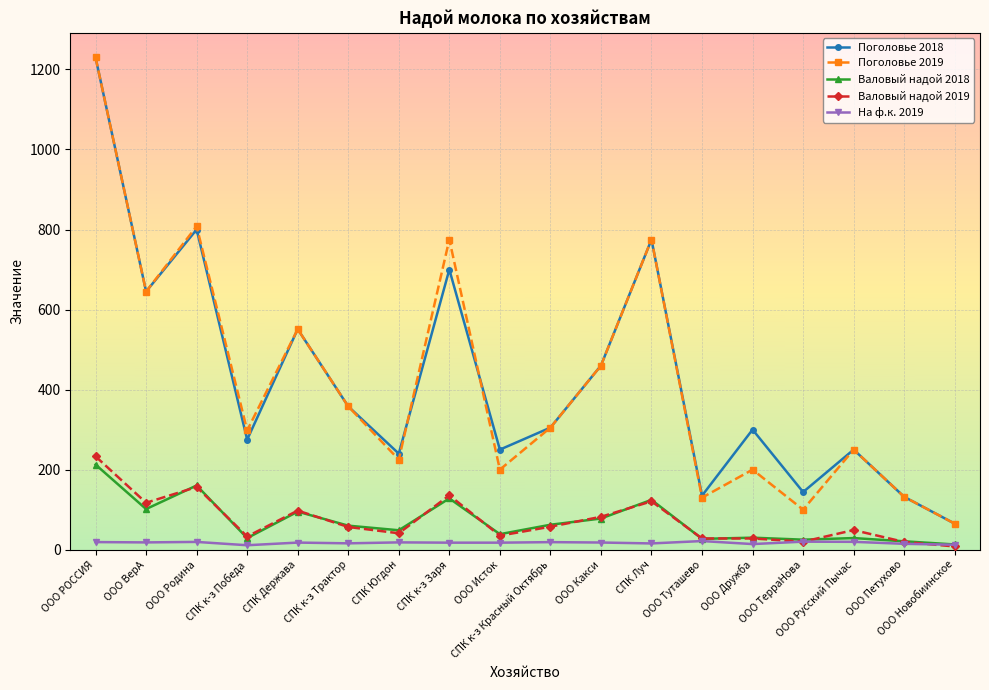

What is the maximum value for Поголовье 2019?

1230.0